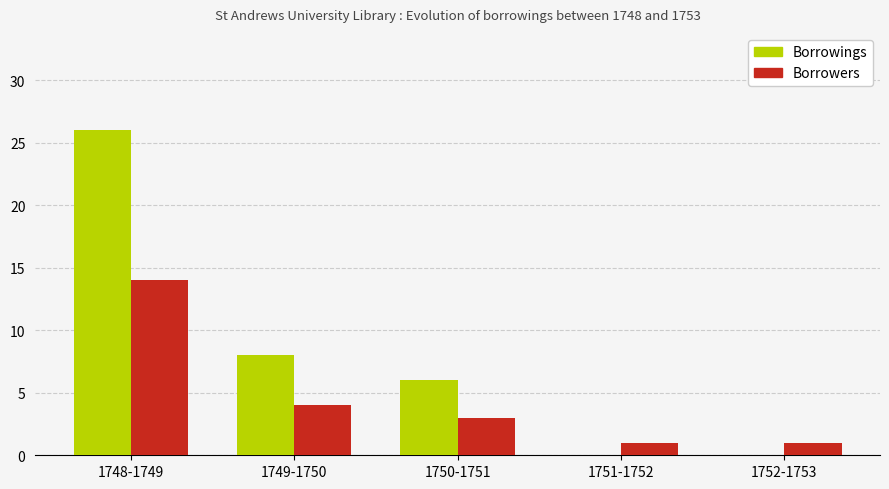

Between 1748-1749 and 1752-1753, which series saw the biggest shift?

Borrowings